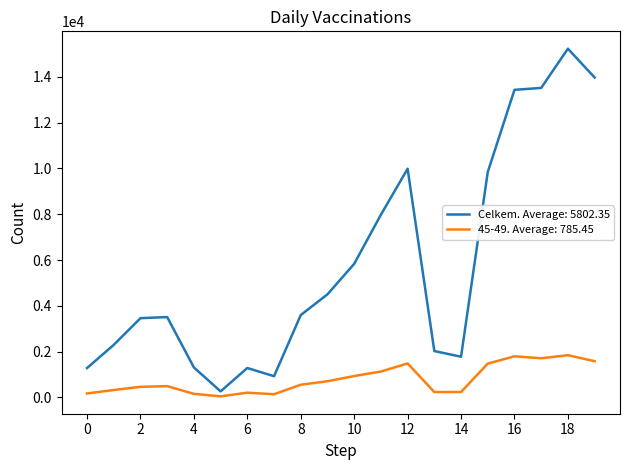

List the series in order of their peak value, lowest first.

45-49. Average: 785.45, Celkem. Average: 5802.35